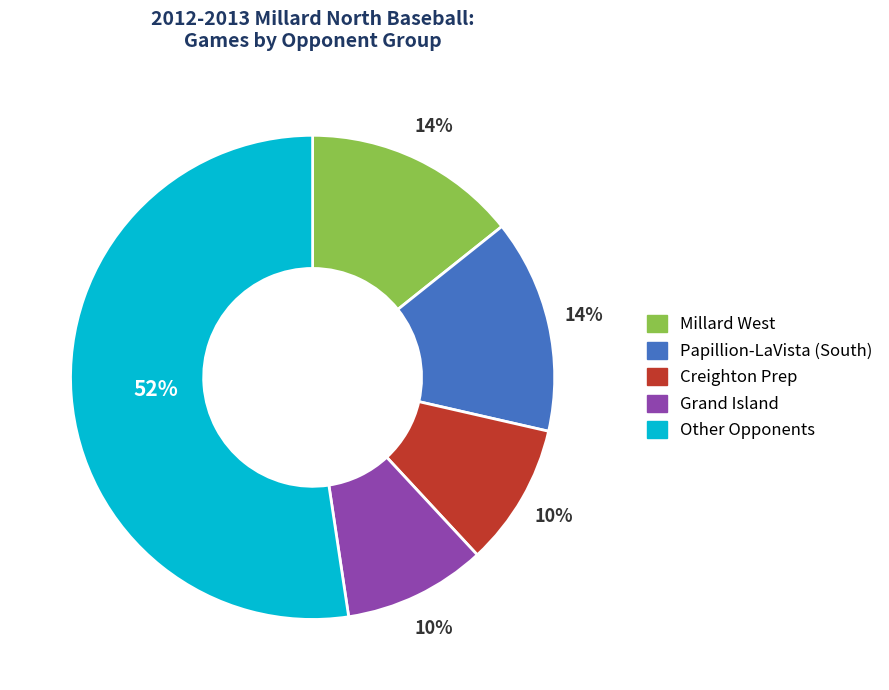

Which slice is the largest?

Other Opponents